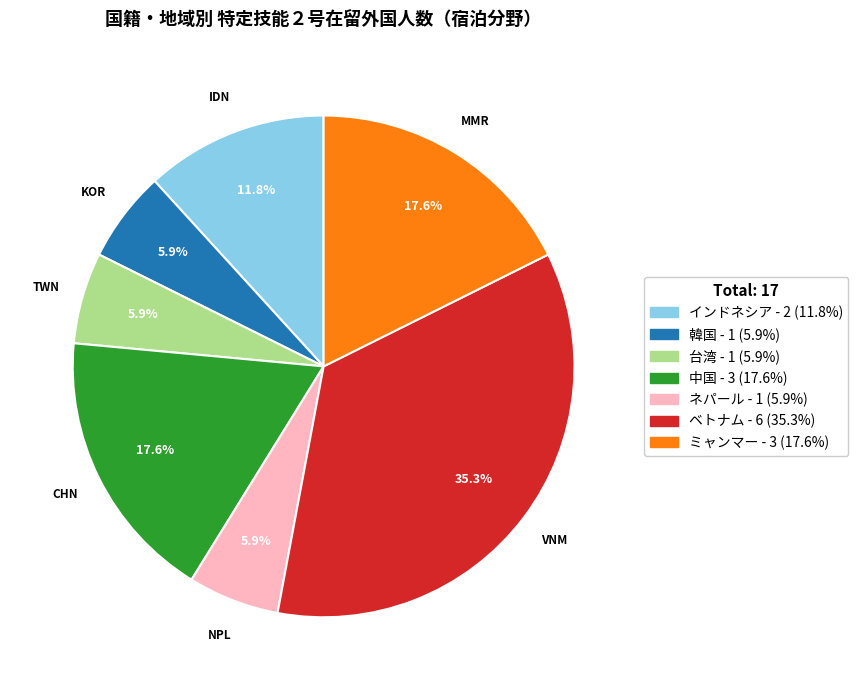

What is the largest slice in the pie chart?

ベトナム